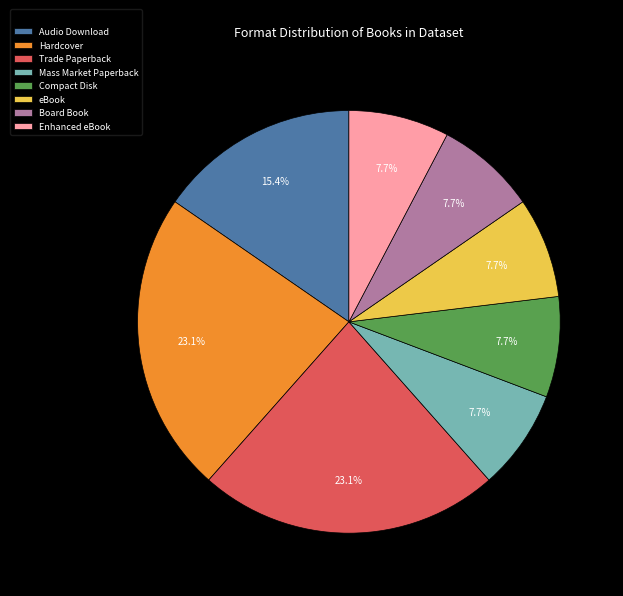

Does Board Book represent more than half of the total?

No